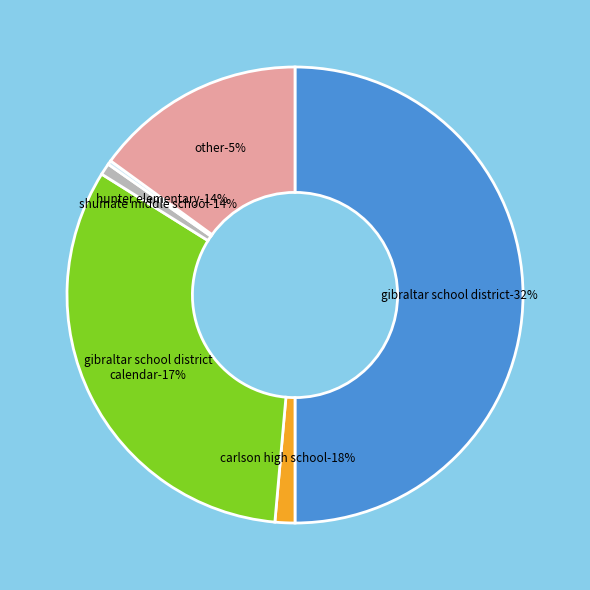

Is there any slice that represents more than half of the pie?

No